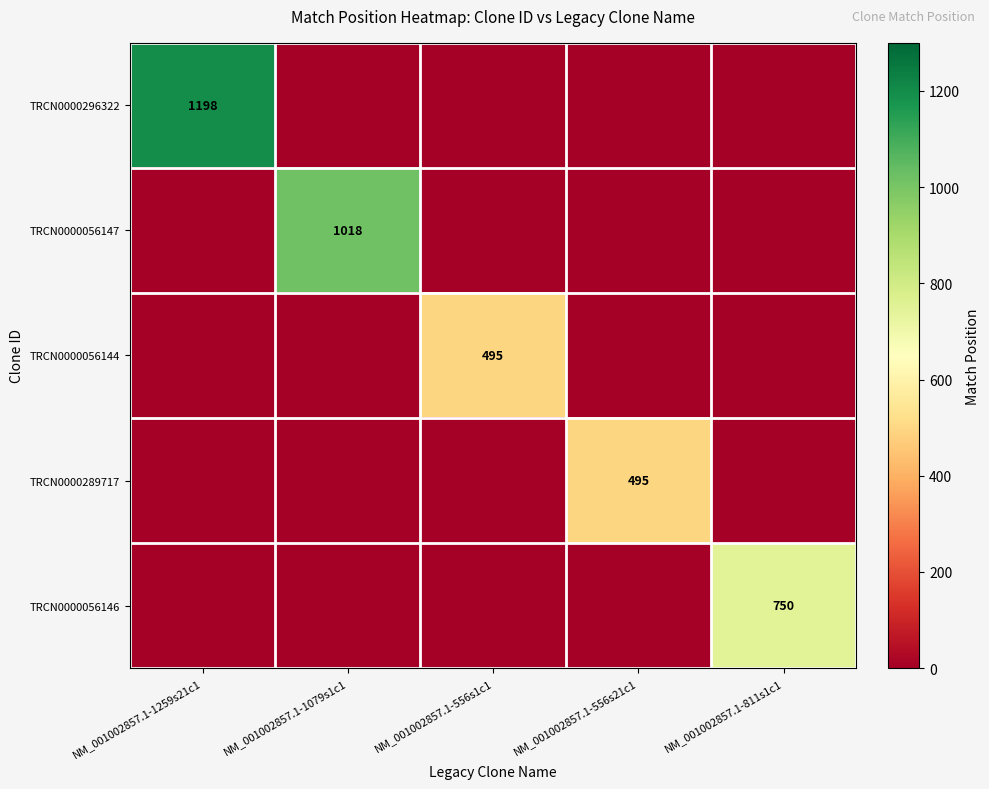

Is it true that TRCN0000056147 equals 448 at NM_001002857.1-1079s1c1?

False